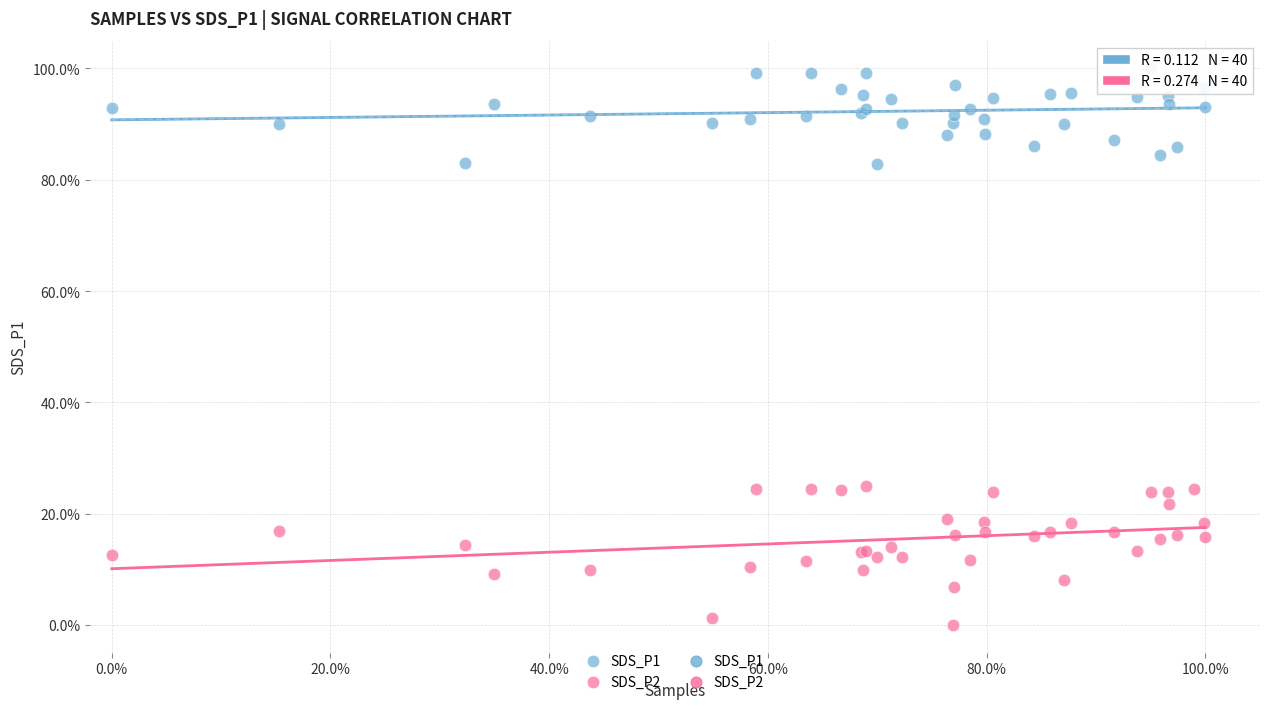

Which series has the widest spread of Y values?

SDS_P2